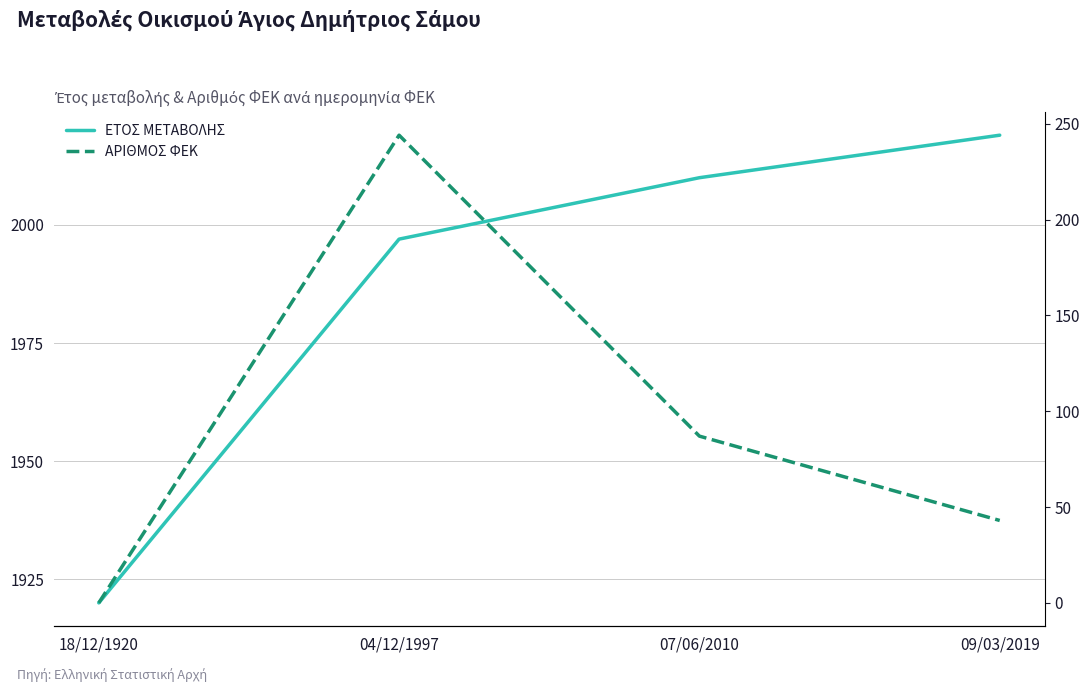

Reading left to right, what are all the values shown in this chart?

ΕΤΟΣ ΜΕΤΑΒΟΛΗΣ: 1920	1997	2010	2019
ΑΡΙΘΜΟΣ ΦΕΚ: 0	244	87	43